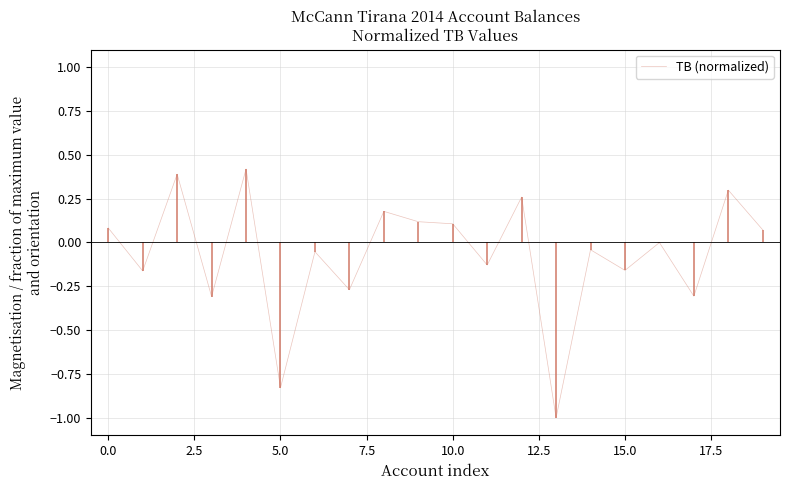

Which has a higher value, 15 or 17?

15